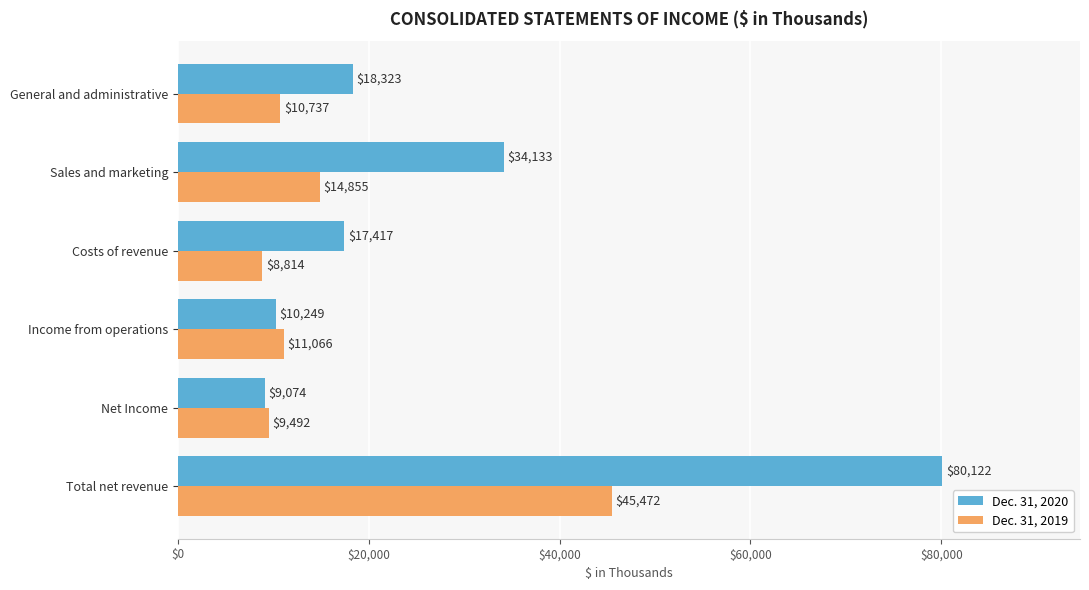

What is the difference between the maximum and minimum values in the Dec. 31, 2020 series?

71048